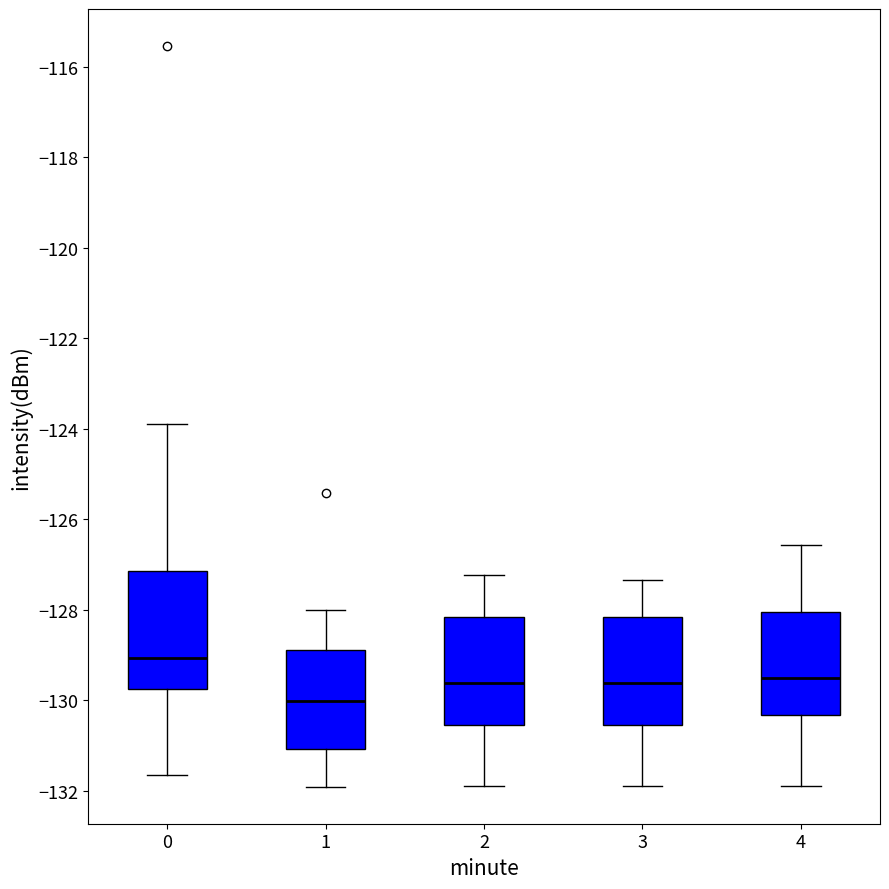

Where does the lower whisker of the box at x = 2 end on the y-axis? The values are not printed on the chart, so give them approximately, as read against the axis.

-132.0